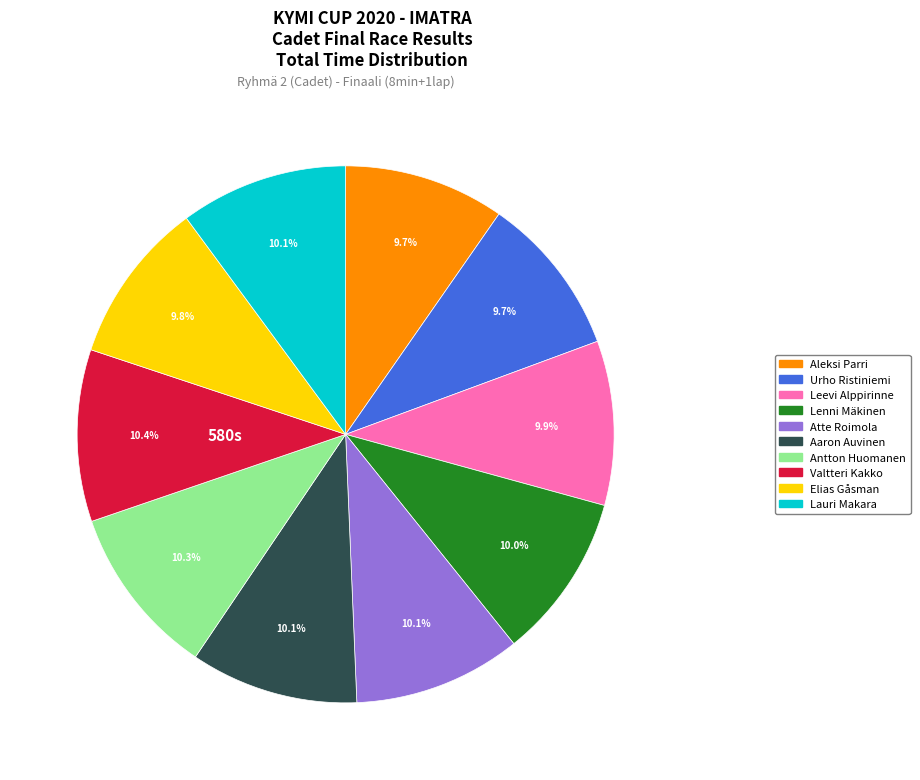

True or false: Lenni Mäkinen accounts for 25% of the total.

False